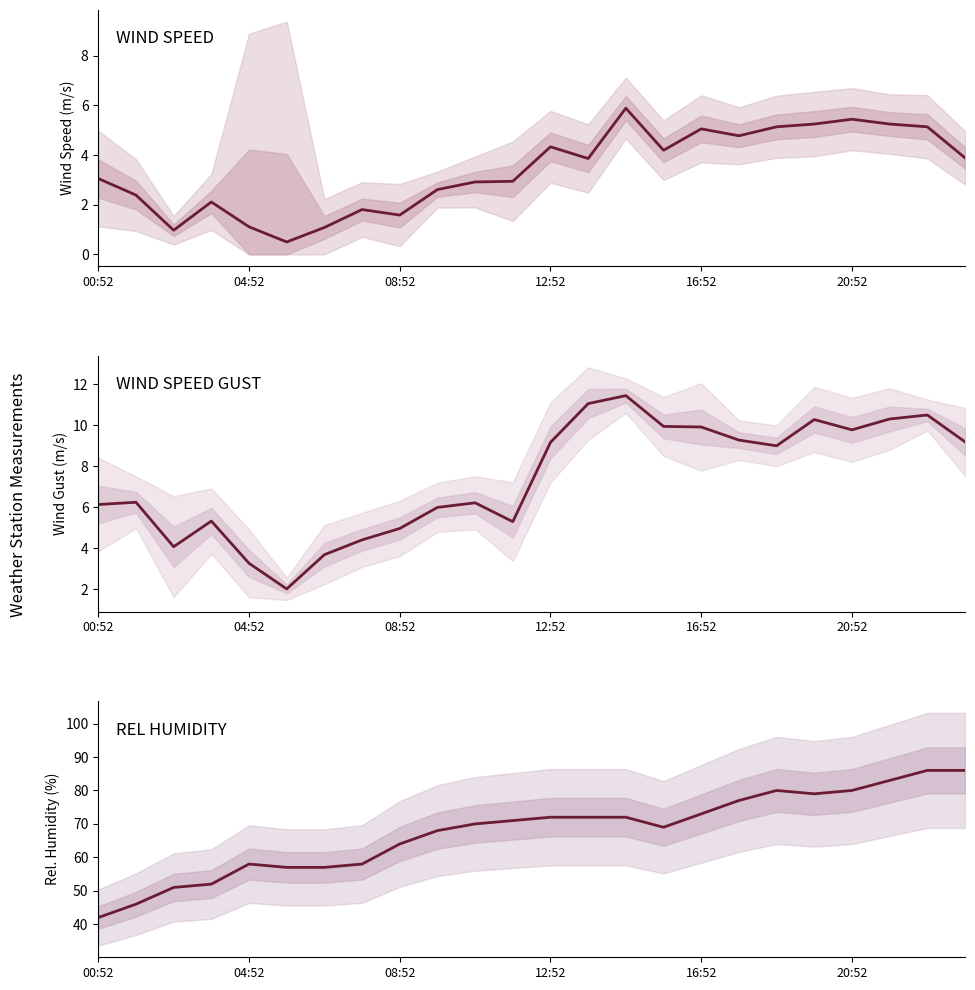

In REL_HUMIDITY, how many points are lower than both neighbors (excluding endpoints)?

2